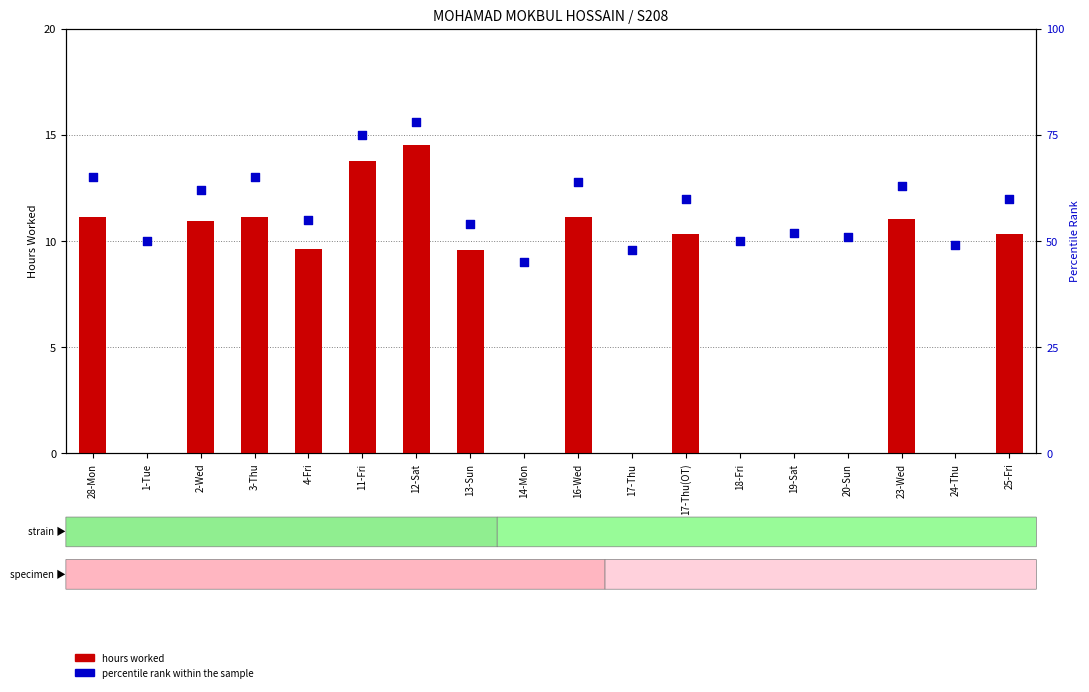

At how many categories does at least one series exceed 41?

18